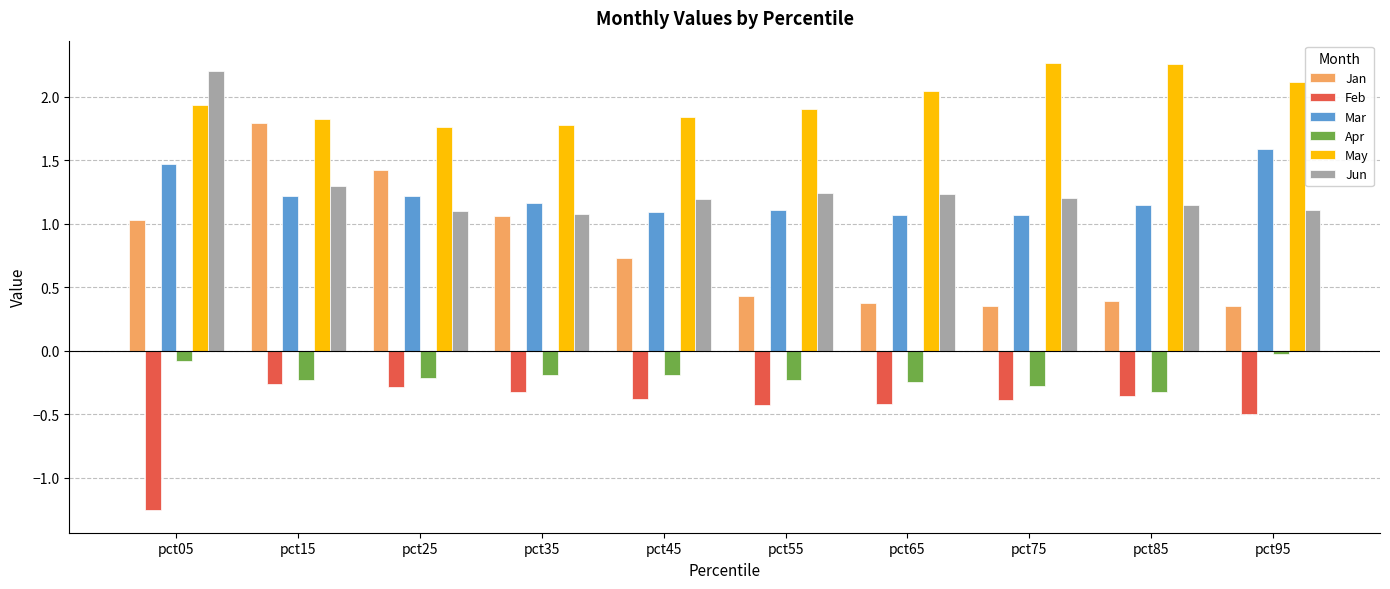

At which label does Jun reach its peak?

pct05